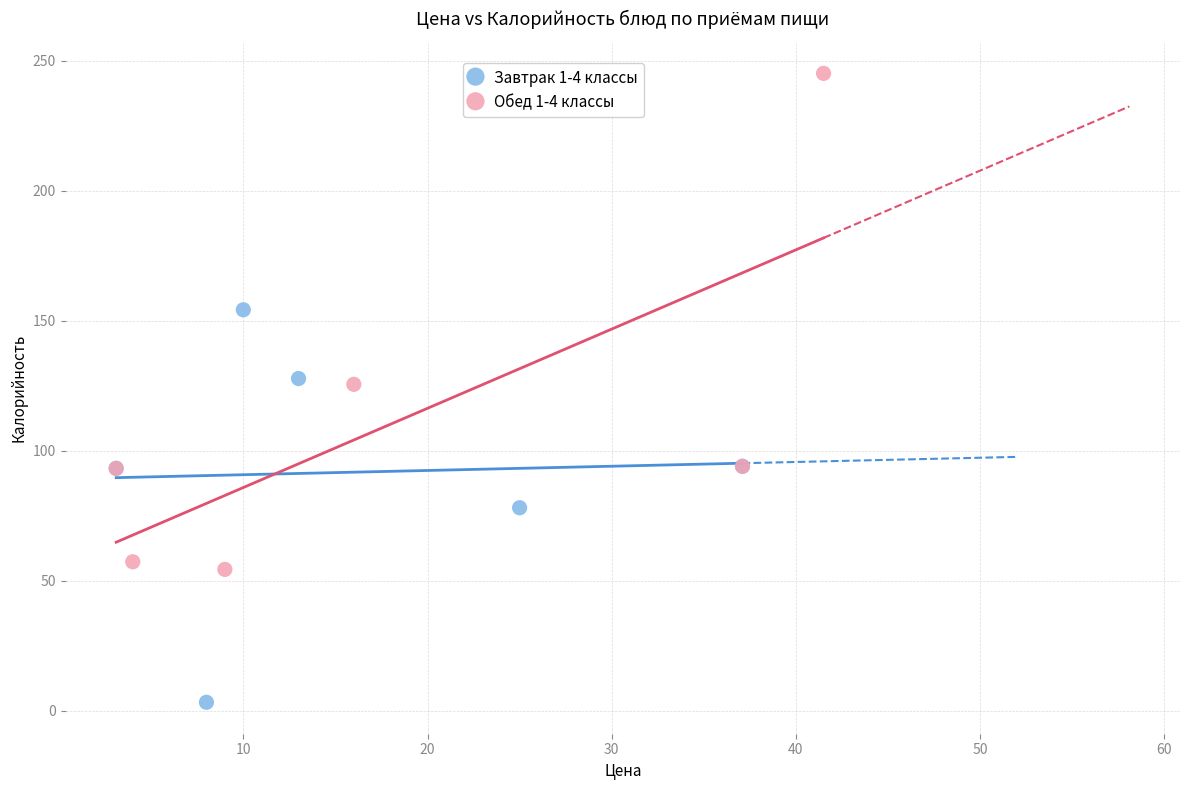

Which series reaches the minimum Y coordinate?

Завтрак 1-4 классы